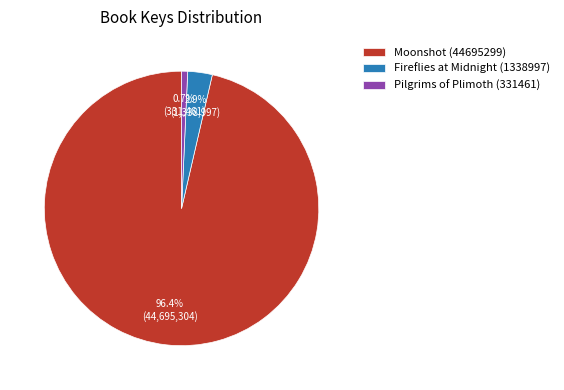

Is it true that Pilgrims of Plimoth (331461) is 11% of the pie?

False